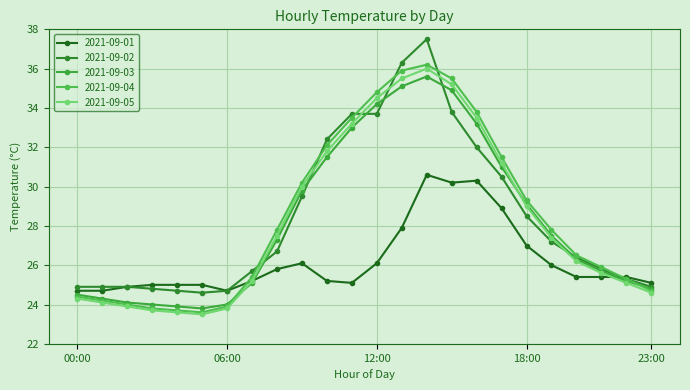

How many values in the 2021-09-04 series exceed 27?

12